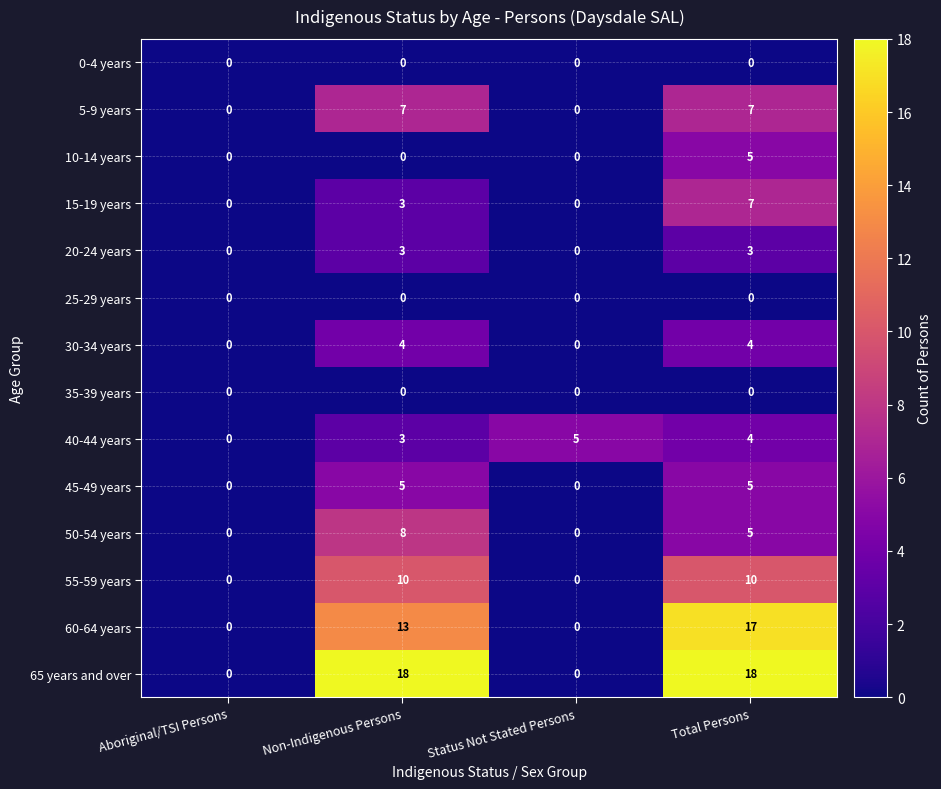

Which series has the widest spread of values?

65 years and over